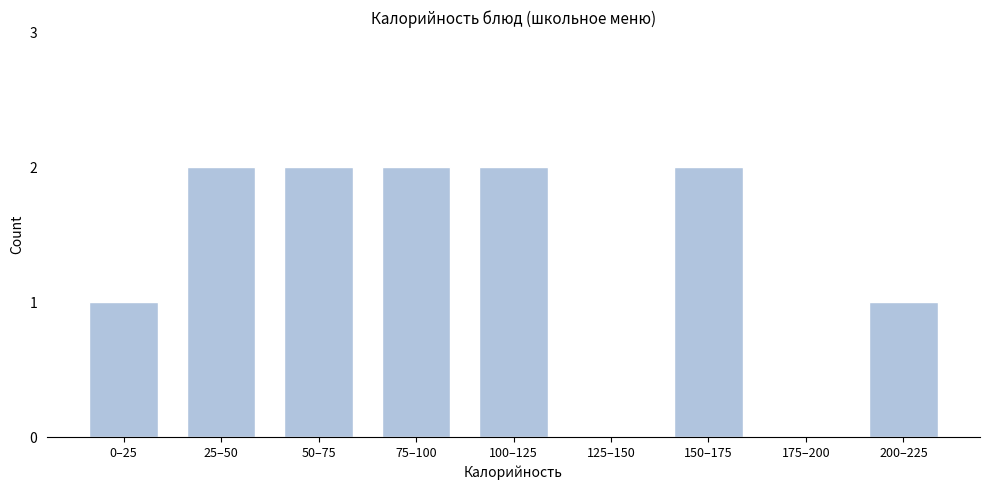

Reading right to left, transcribe all the data shown in this chart.

200–225=1	175–200=0	150–175=2	125–150=0	100–125=2	75–100=2	50–75=2	25–50=2	0–25=1